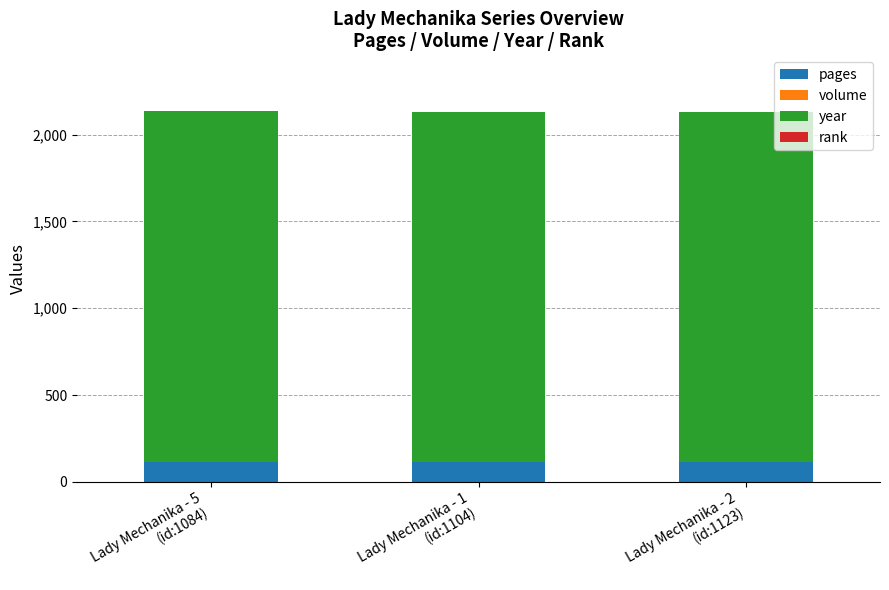

Are the bars horizontal?

No